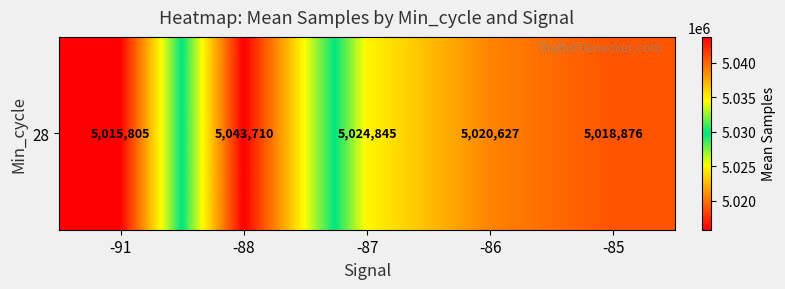

Reading right to left, list all the values displayed in this chart.

-85=5018875.5	-86=5020627.1	-87=5024845.2	-88=5043710.0	-91=5015805.0